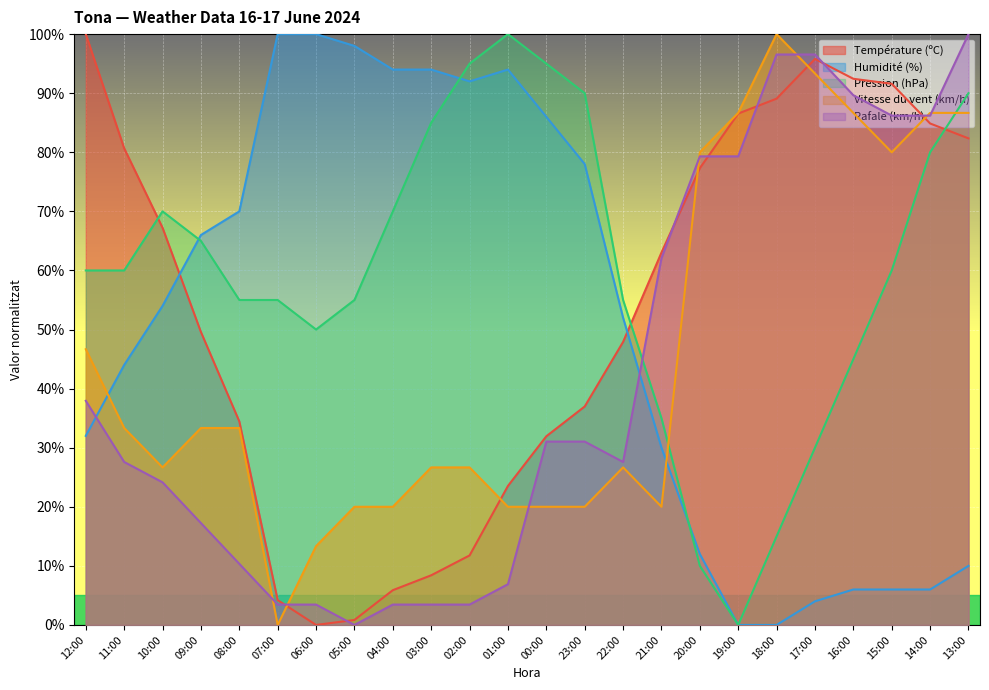

How many lines are shown in the chart?

5